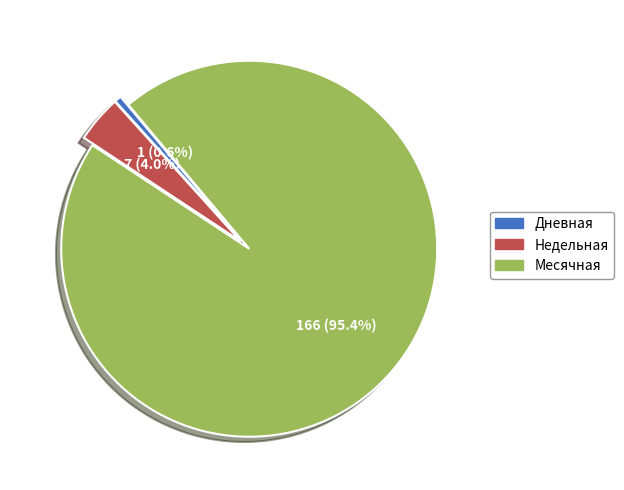

Which category has the biggest portion of the pie?

Месячная